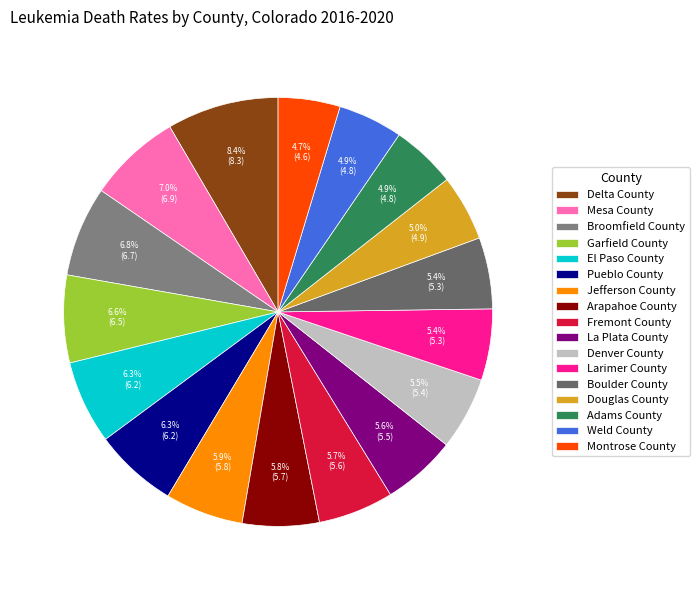

What percentage do Broomfield County and Boulder County together represent?

12.2%